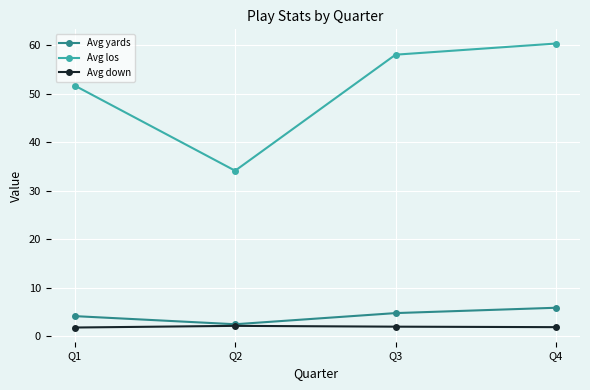

How many data points does each series have?

4